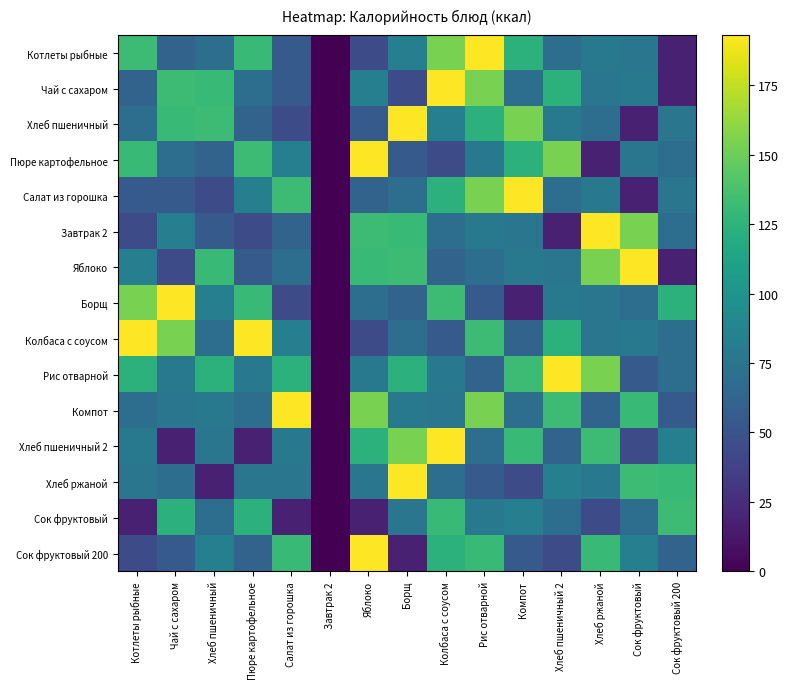

Which series has the largest total across all categories?

Рис отварной